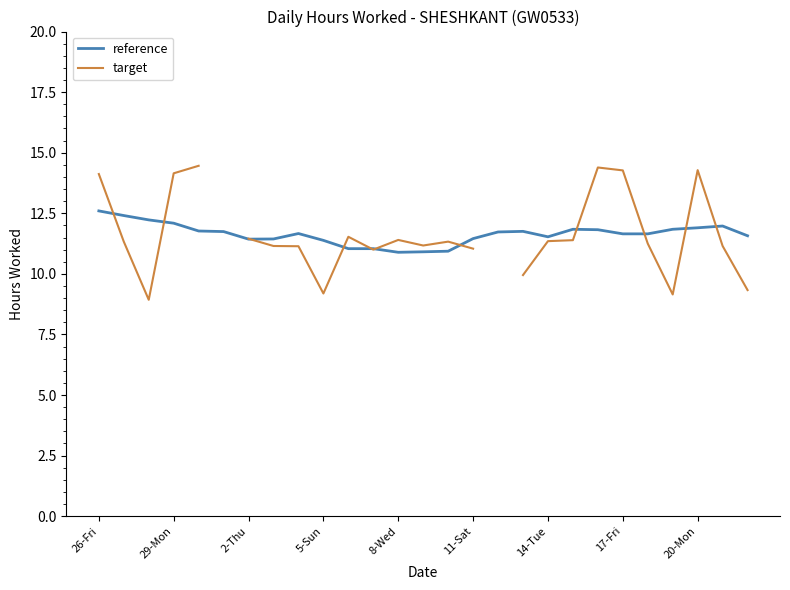

What are all the series names shown in the legend?

reference, target